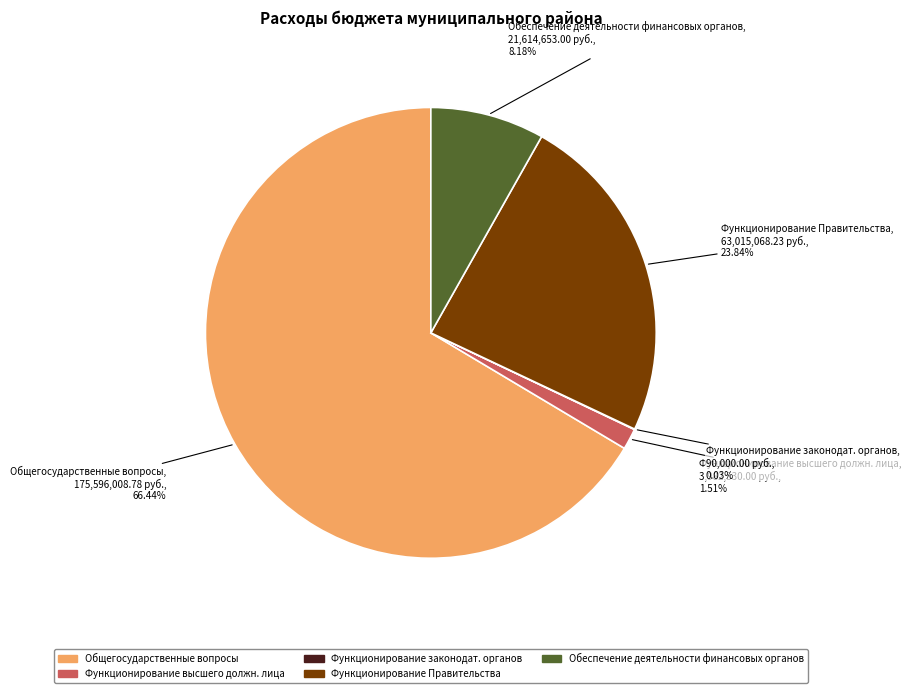

Is there a majority slice in this chart?

Yes